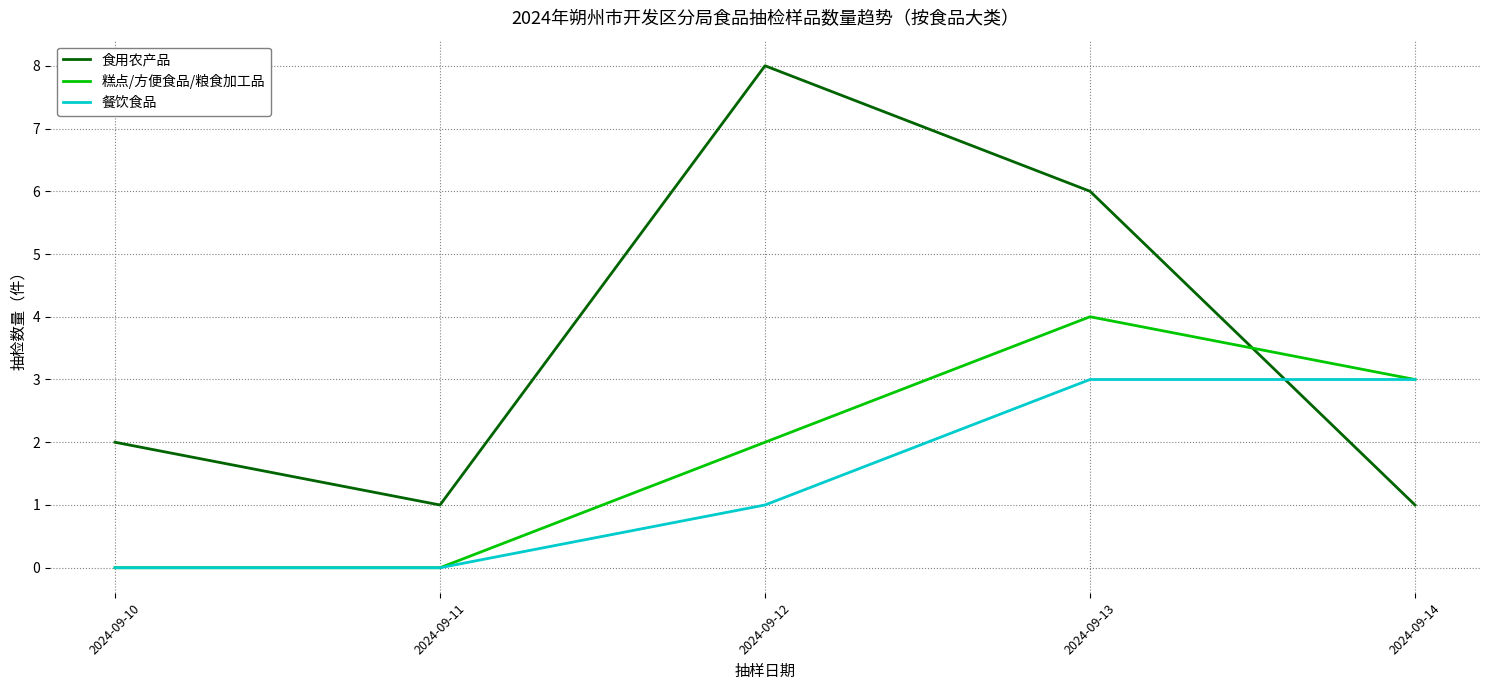

What value does the 餐饮食品 series have at 2024-09-13?

3